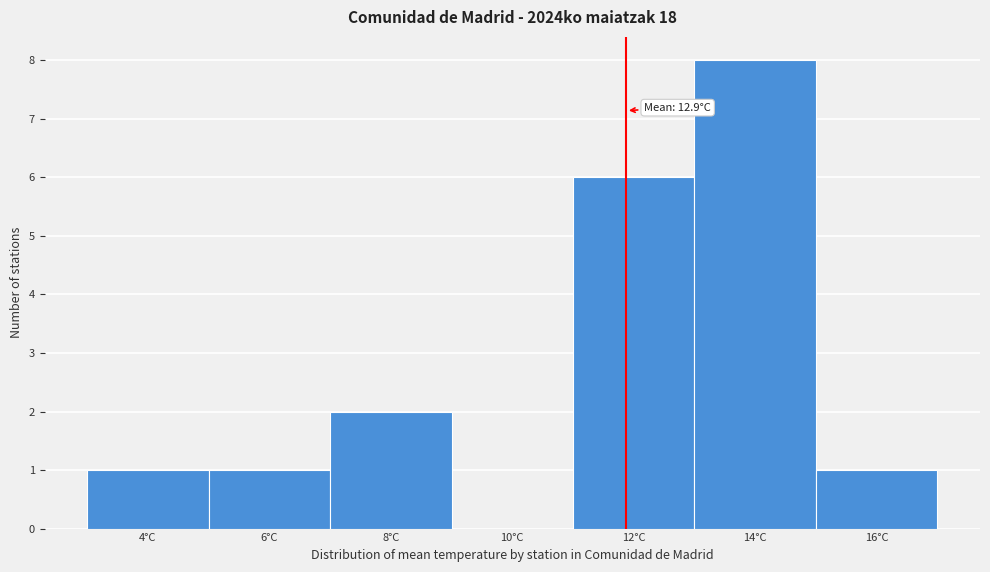

Reading left to right, transcribe all the data shown in this chart.

4°C=1	6°C=1	8°C=2	10°C=0	12°C=6	14°C=8	16°C=1